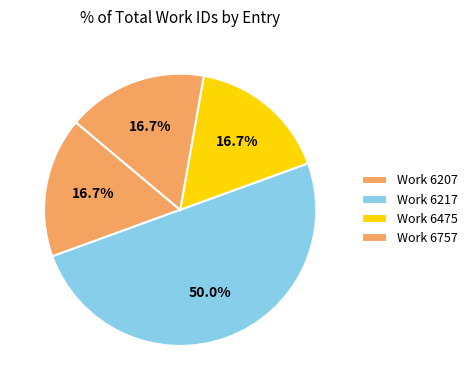

How many segments does this pie chart have?

4